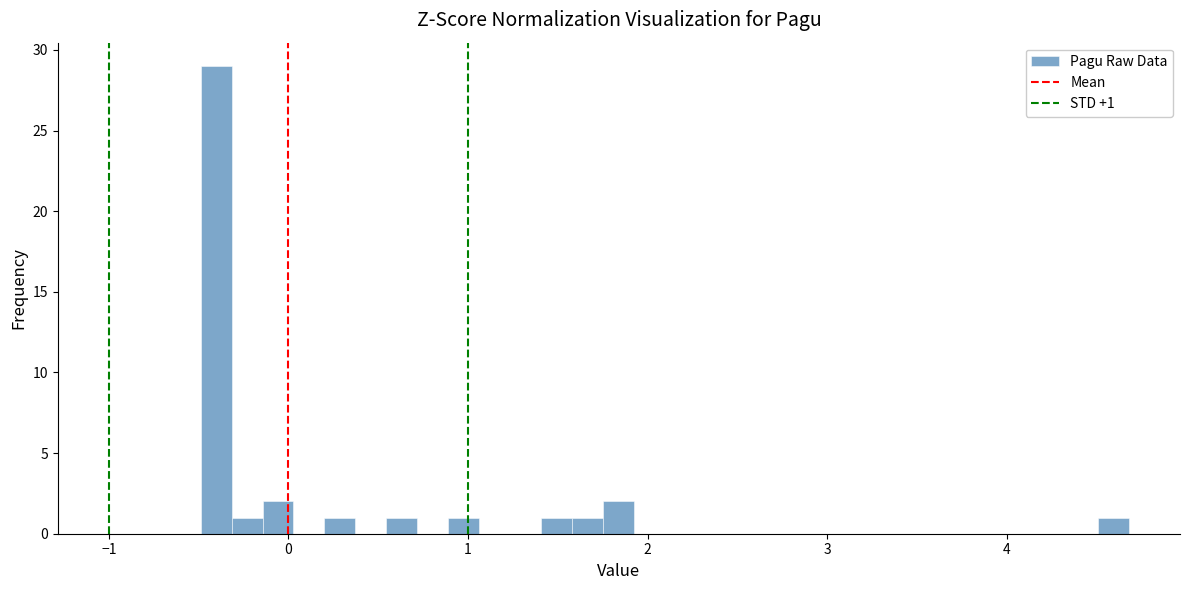

Read against the x-axis, roughly where is the centre of the tallest bar?

-0.4